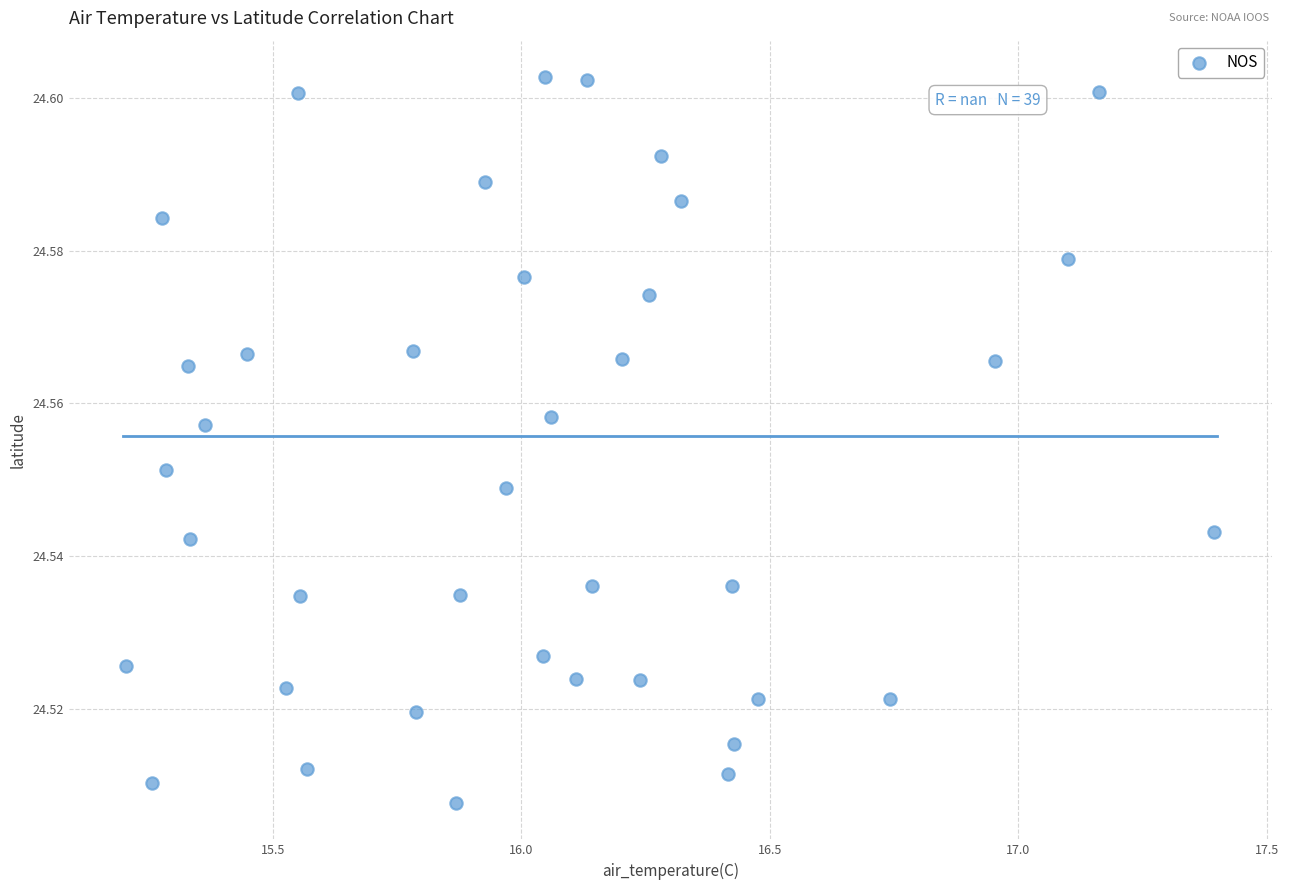

What is the range of X values (max minus min)?

2.2